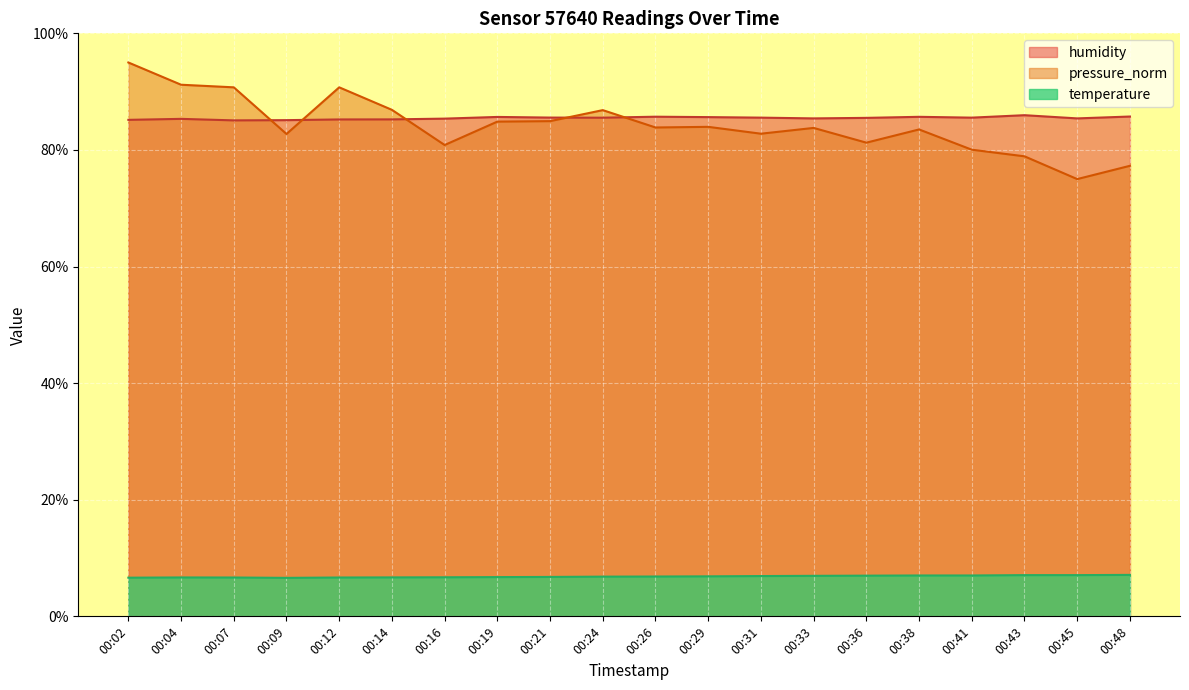

What is the value of the pressure_norm point at the 10th from the left?

86.8